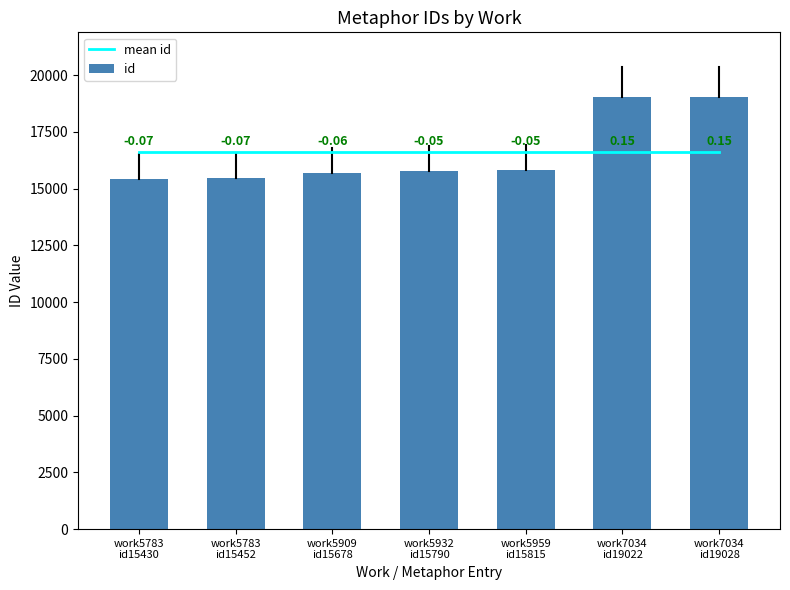

What is the sum of all mean id values?

116215.0